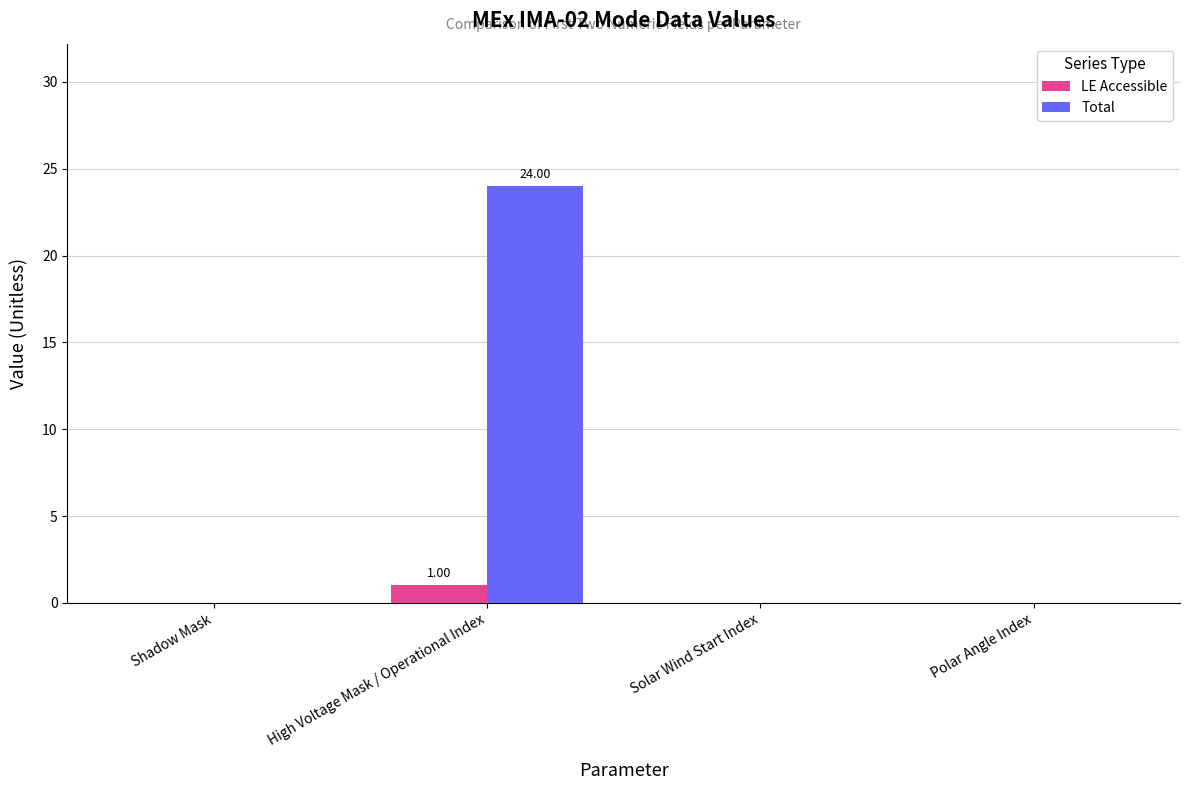

How many categories are shown in the chart?

4